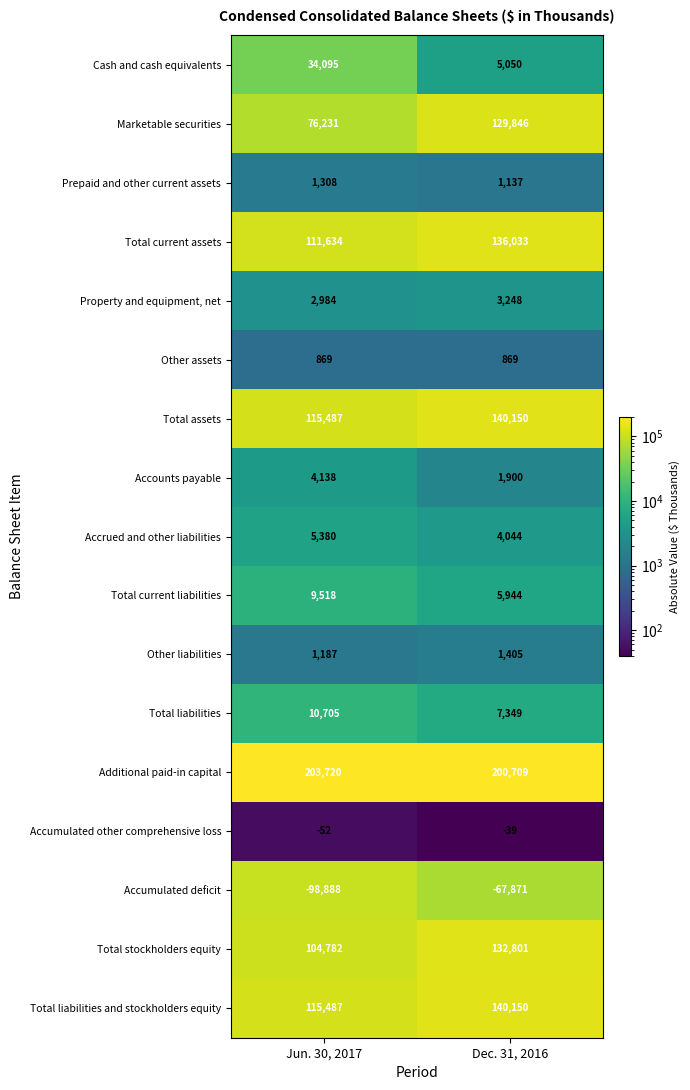

At which label does Total liabilities reach its peak?

Jun. 30, 2017